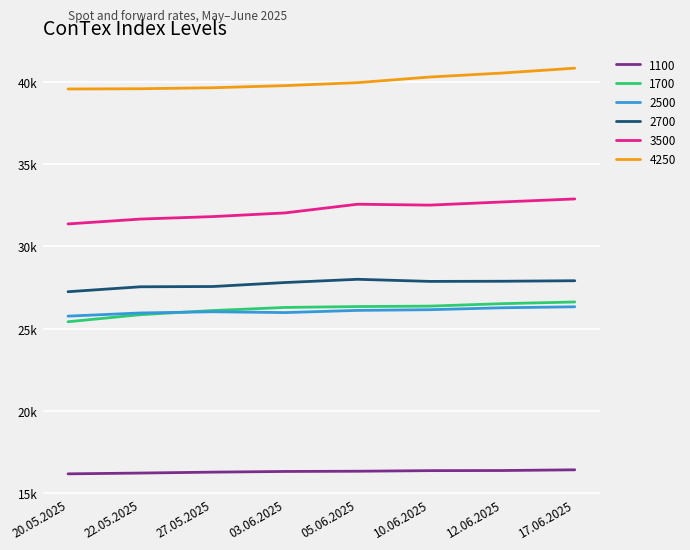

Does the chart display data point markers on the line(s)?

No